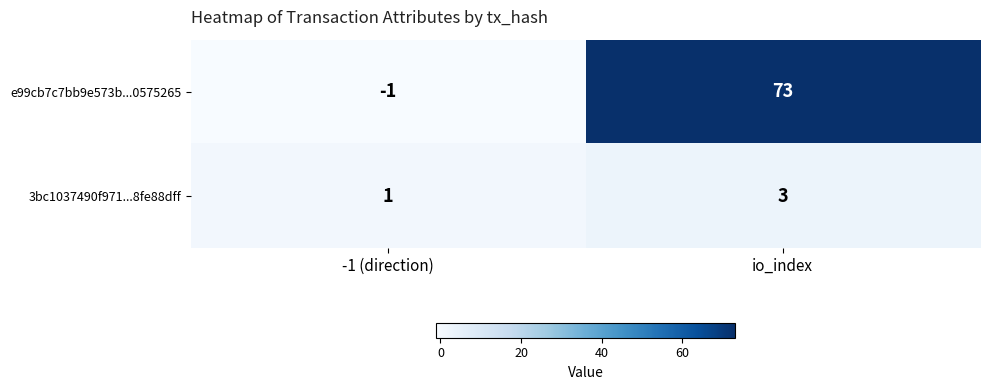

List the labels in order of e99cb7c7bb9e573b...0575265 value, largest first.

io_index, -1 (direction)